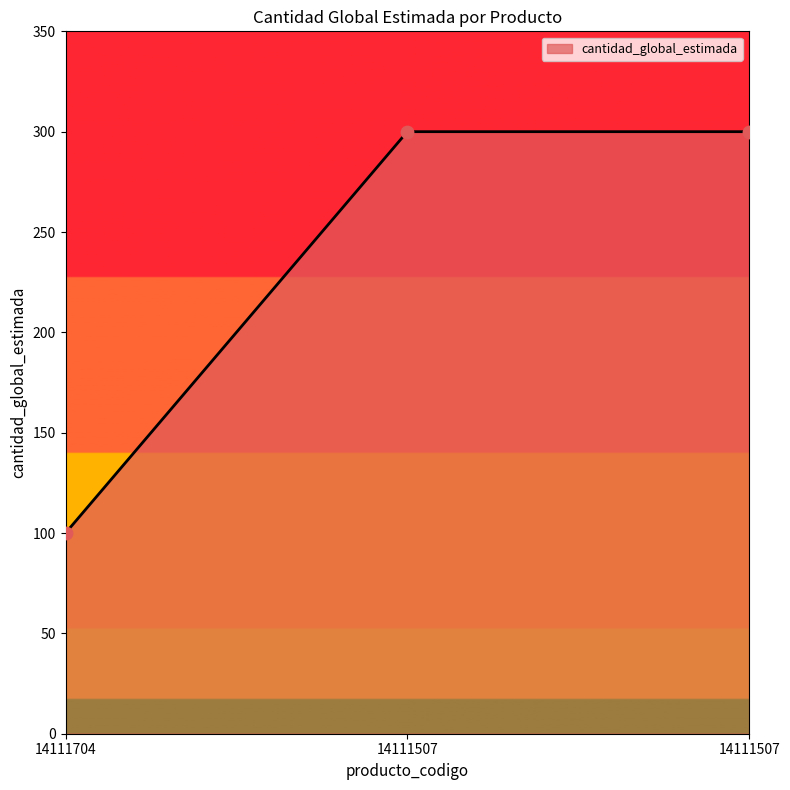

What is the ratio of the value at 14111507 to the value at 14111704?

3.0